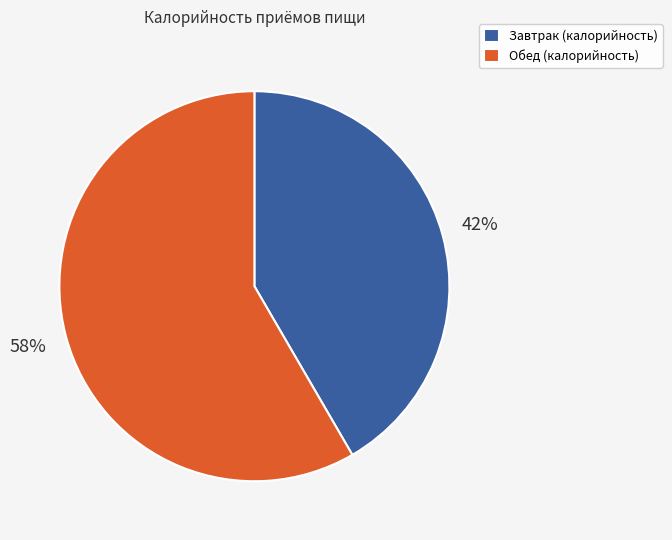

To the nearest percent, what is the average slice percentage?

50%